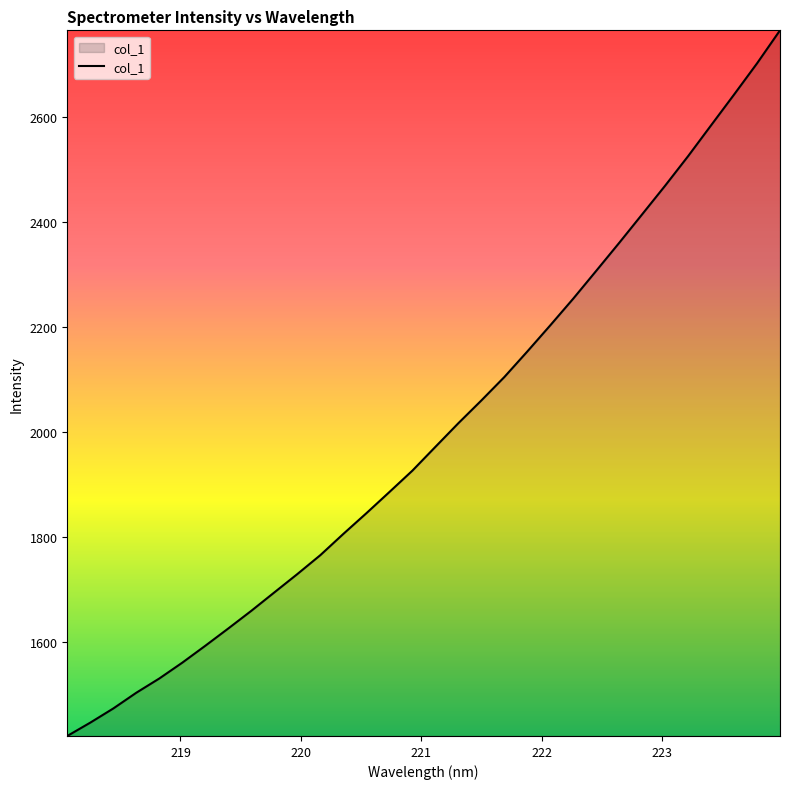

What is the maximum value shown in the chart?

2765.6